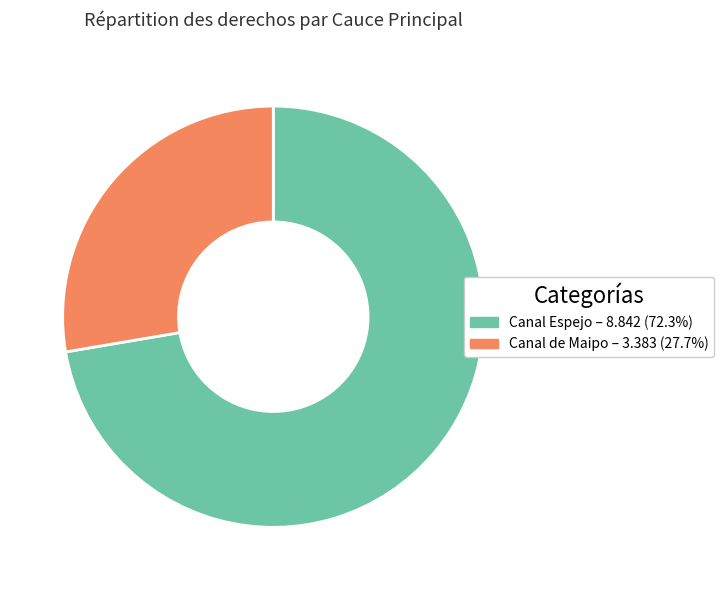

The Canal Espejo slice represents 82% of the pie. True or false?

False